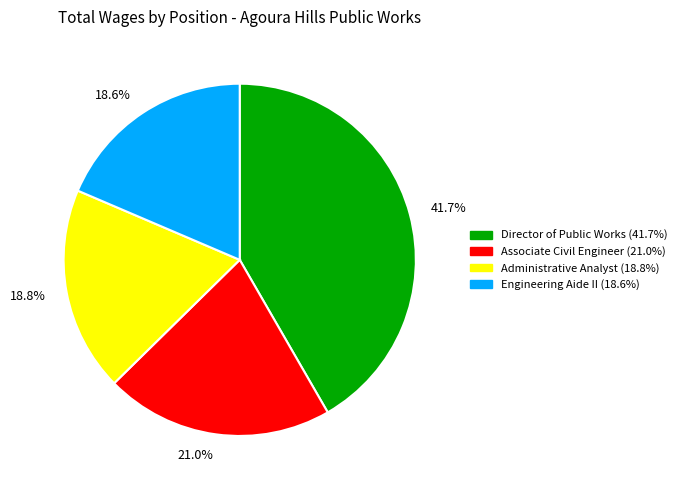

Combined, what portion of the pie is Associate Civil Engineer and Administrative Analyst?

39.8%